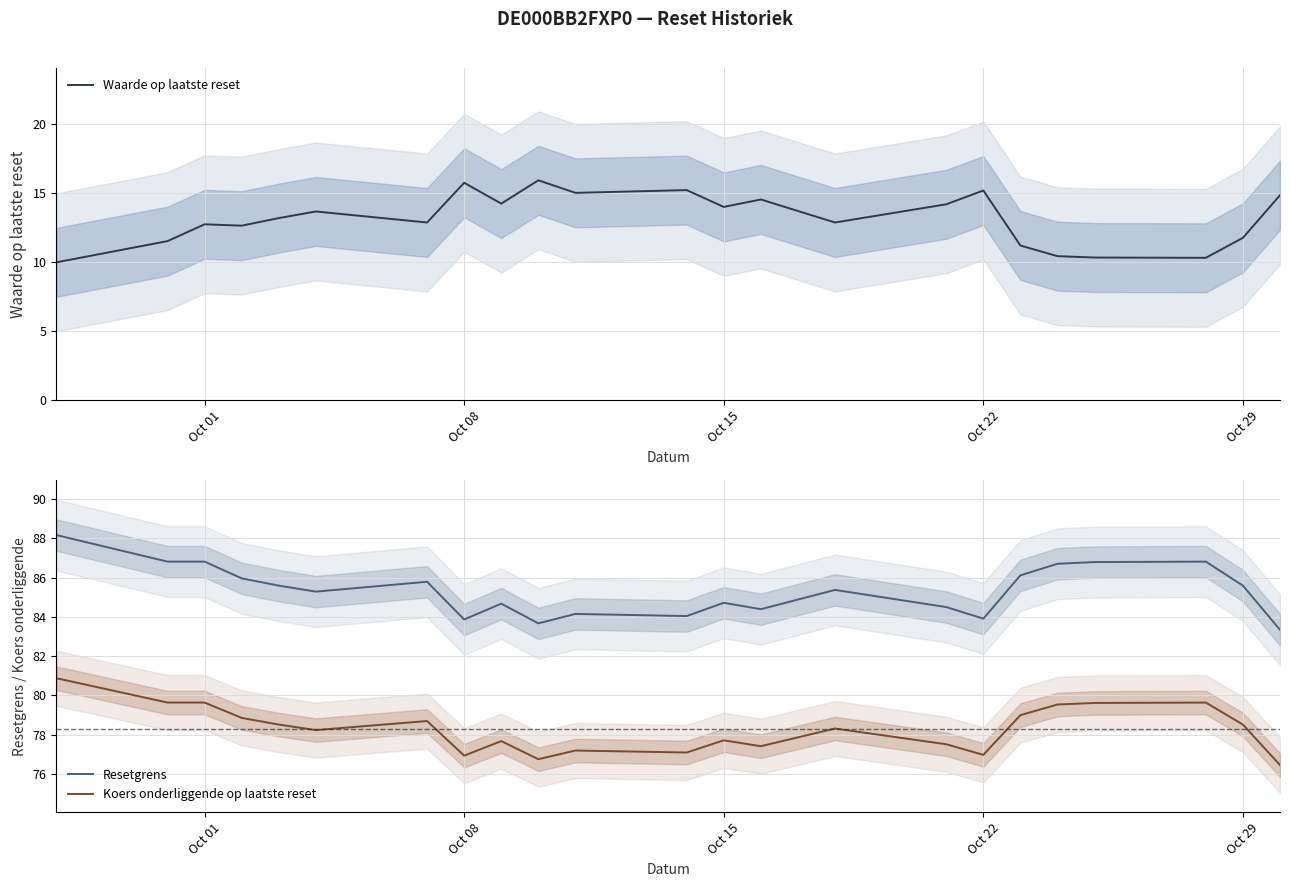

What is the lowest value of the Waarde op laatste reset series?

10.0